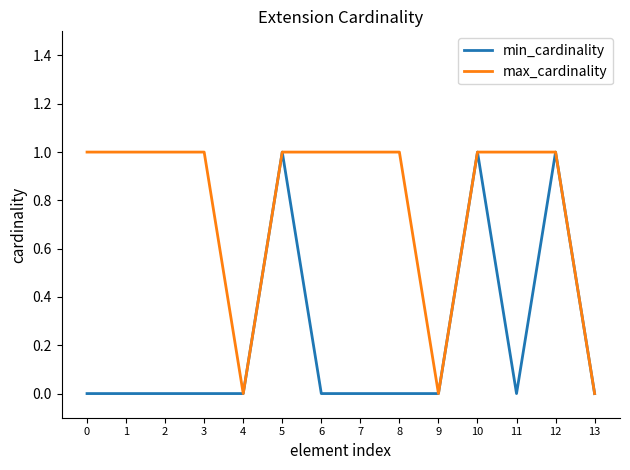

How many categories are shown in the chart?

14